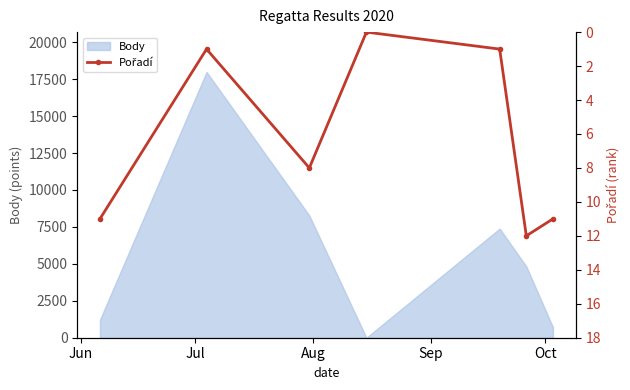

What is the label of the 3rd point from the left?

Aug